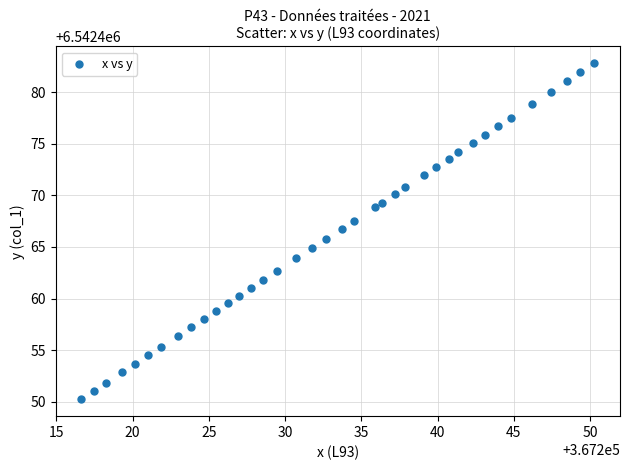

What is the range of Y values (max minus min)?

32.6